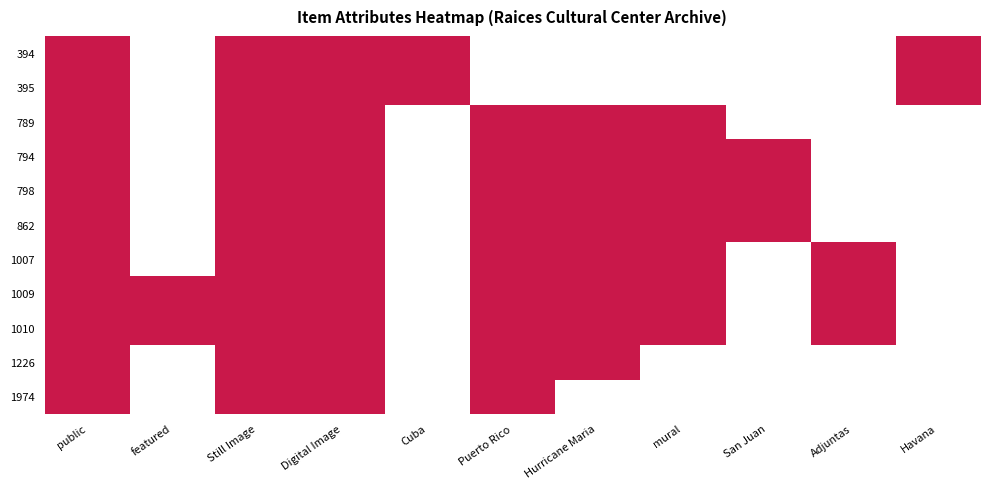

What is the spread (max minus min) of values at Cuba?

1